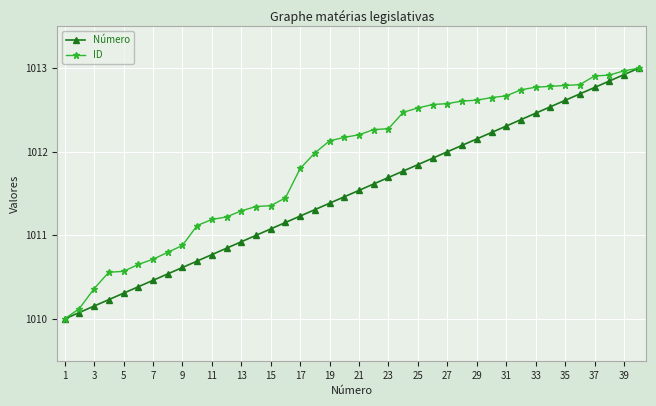

What is the greatest value displayed?

1013.0